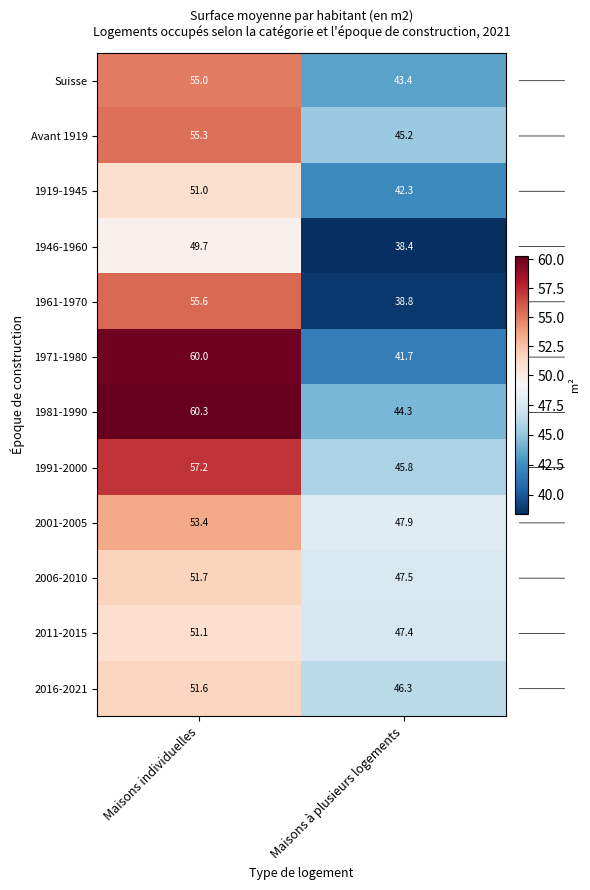

Which series has the largest total across all categories?

1981-1990